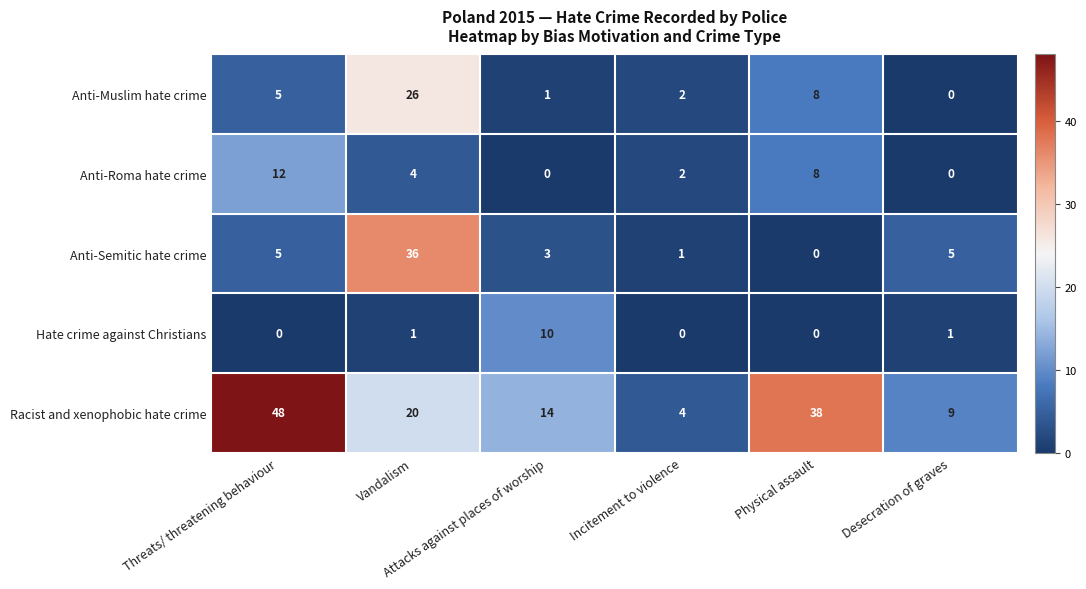

What is the maximum value shown in the chart?

48